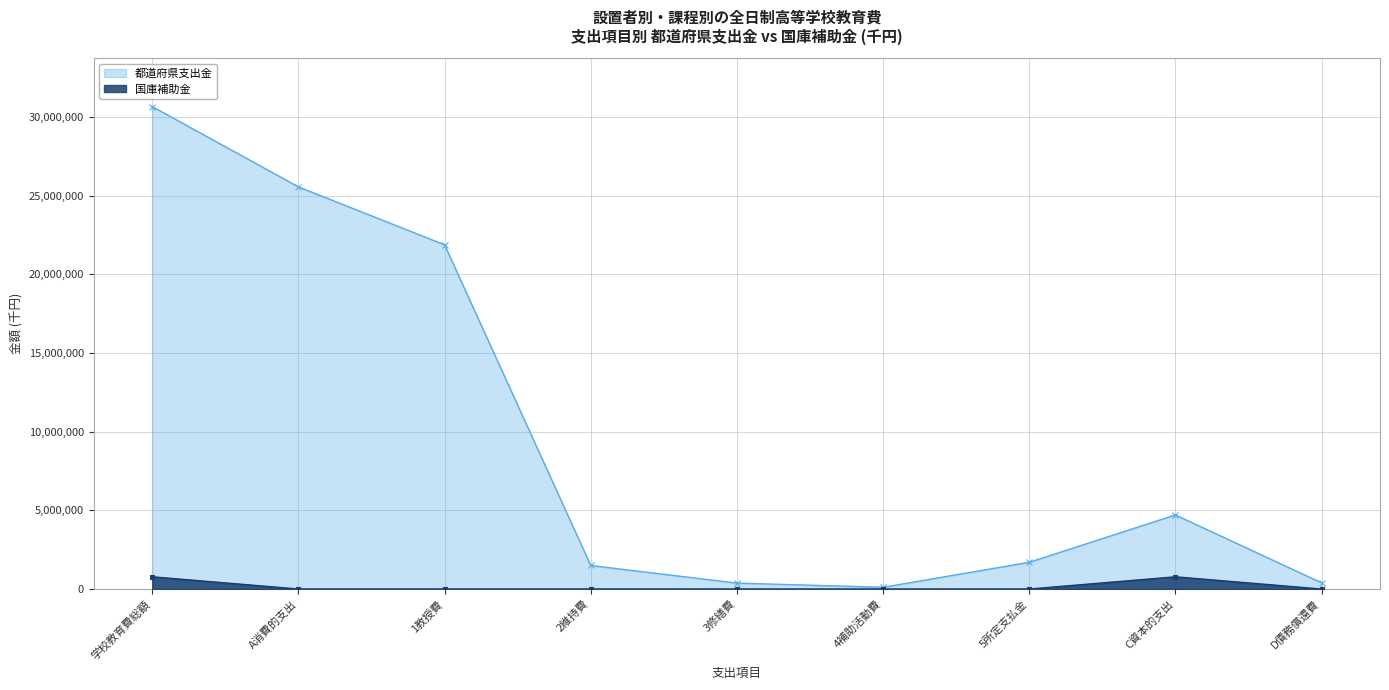

What is the label of the 4th point from the left?

2維持費